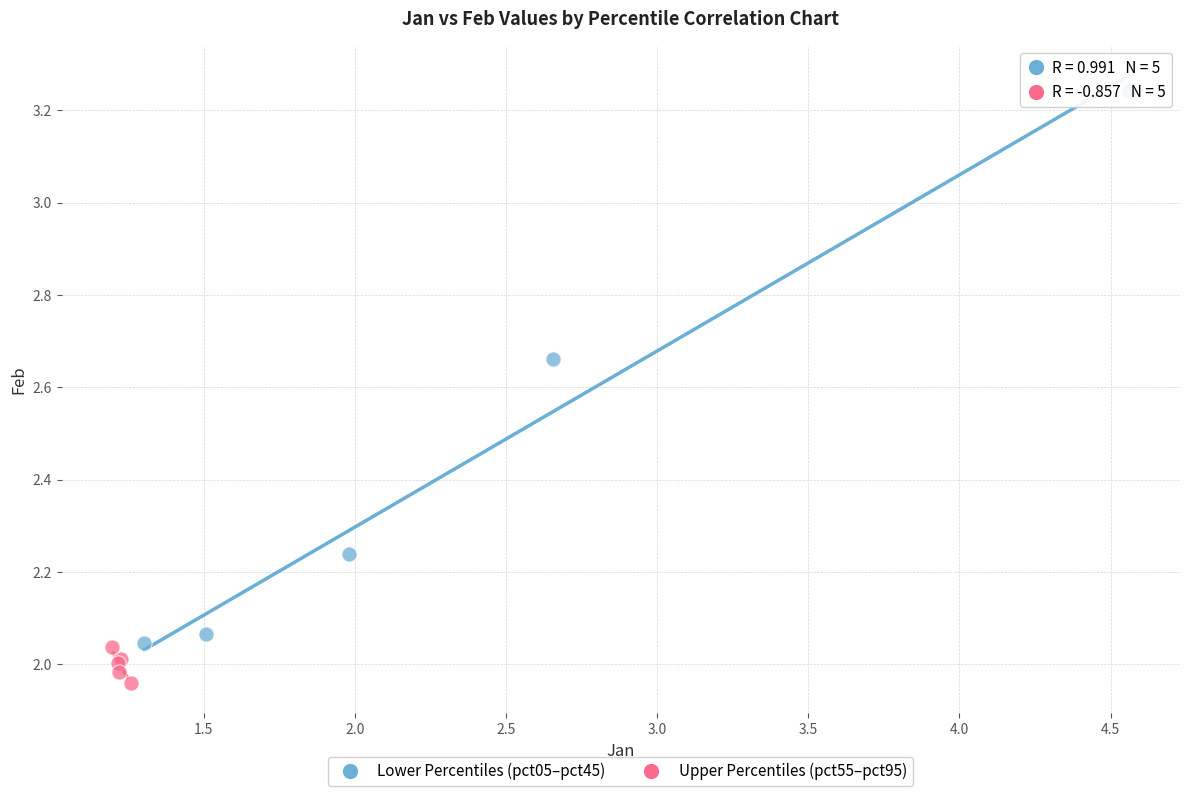

Which series has the widest spread of Y values?

Lower Percentiles (pct05–pct45)